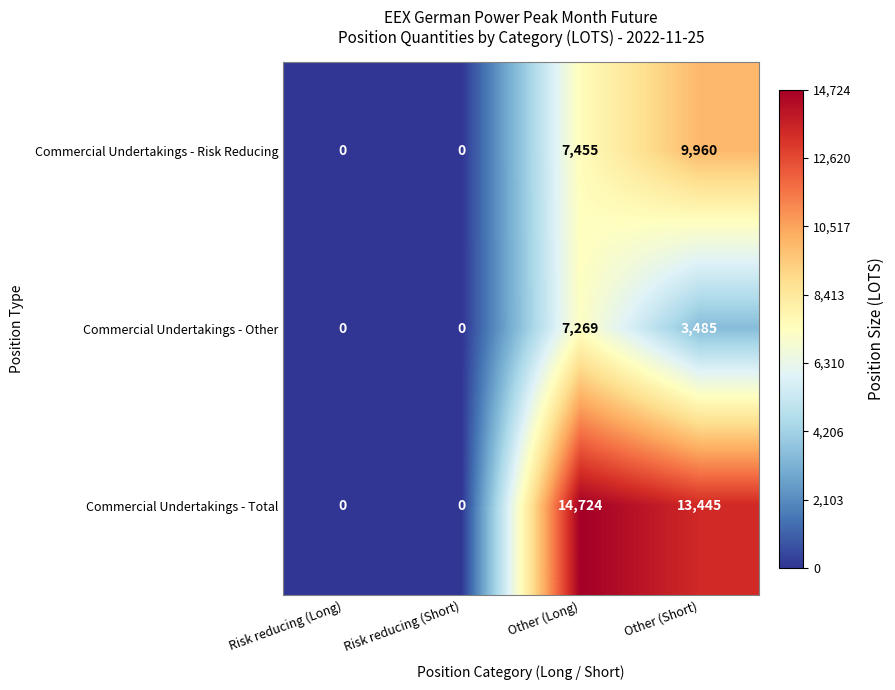

At which label does Commercial Undertakings - Total reach its peak?

Other (Long)